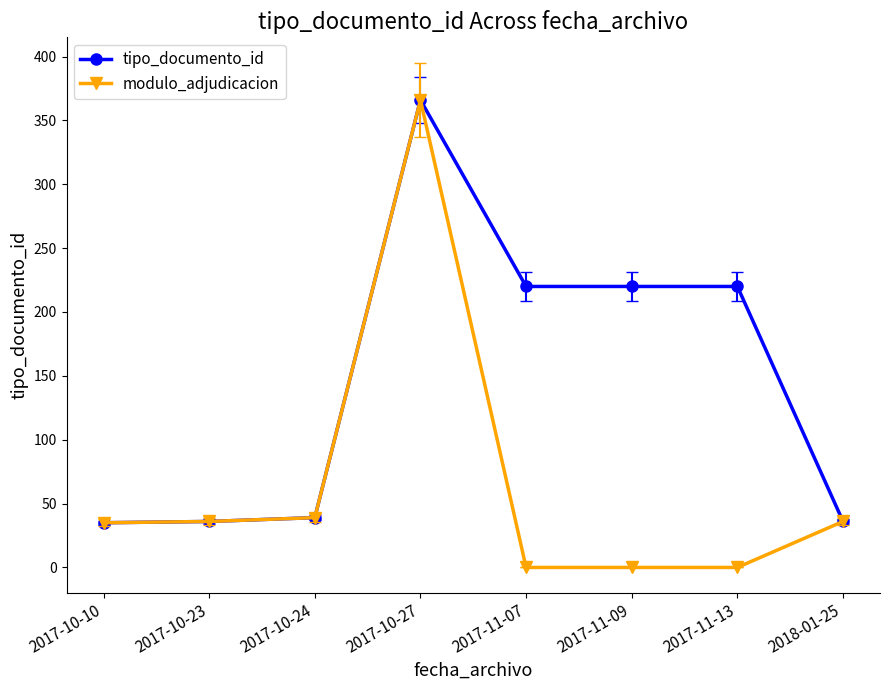

Which label corresponds to the largest value in the chart?

2017-10-27